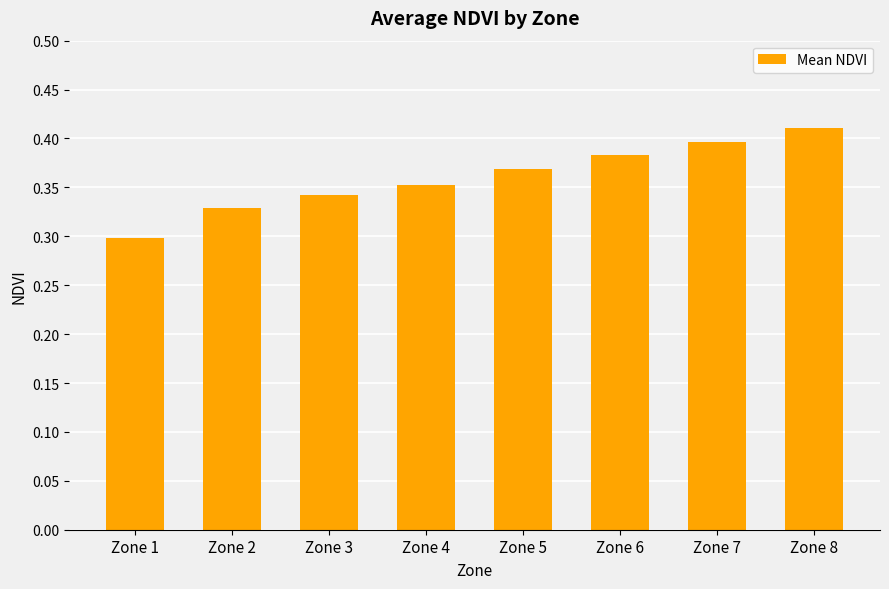

Count the number of data series in this chart.

1